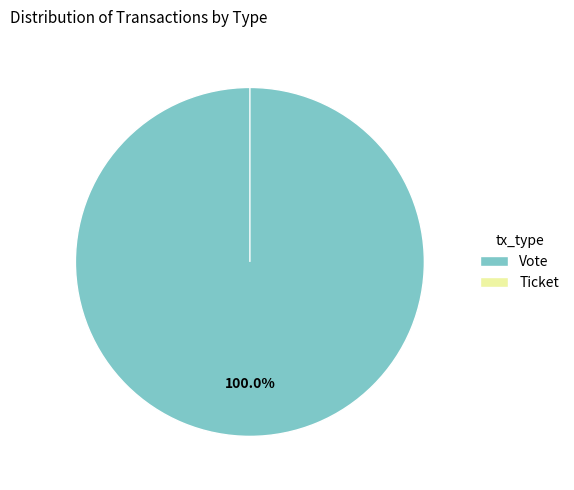

The Vote slice represents 88% of the pie. True or false?

False